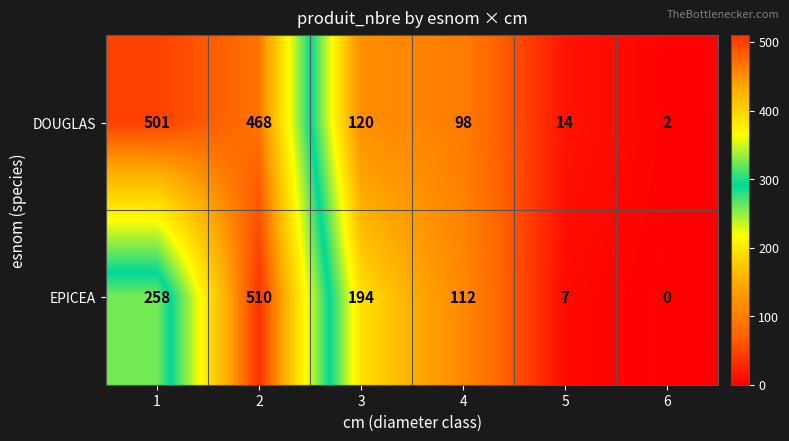

What value does the EPICEA series have at 2?

510